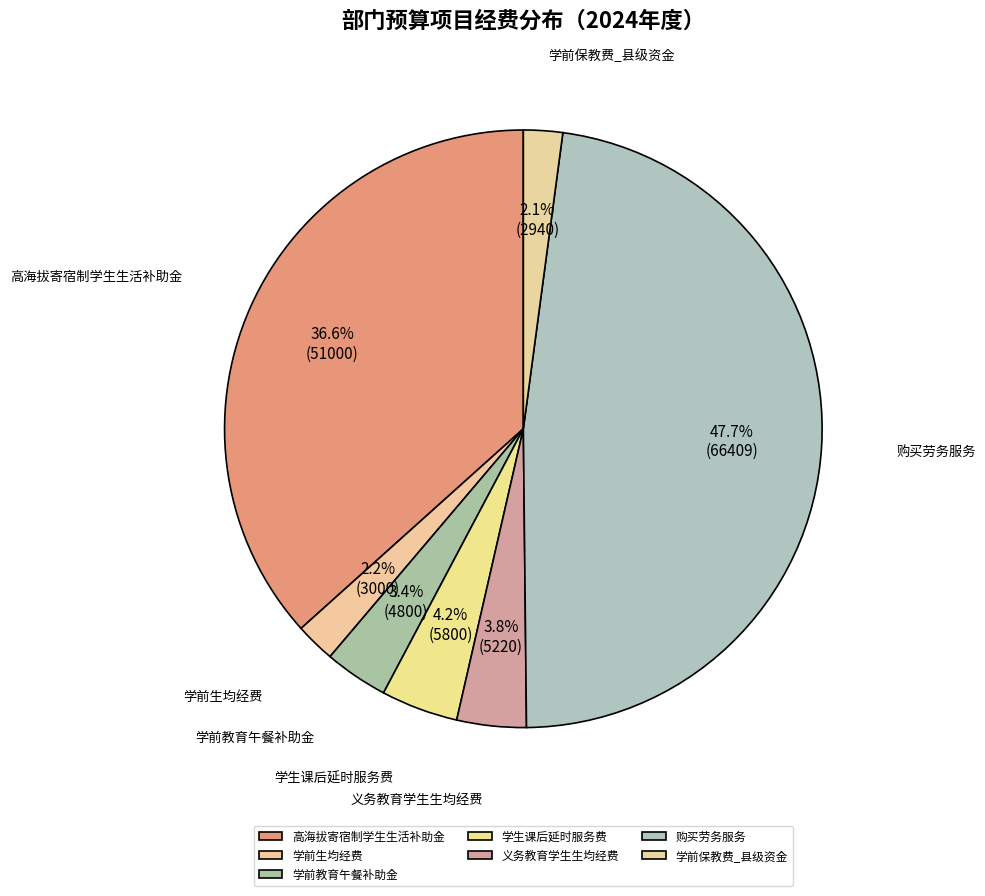

What percentage is the 高海拔寄宿制学生生活补助金 slice, to the nearest percent?

37%